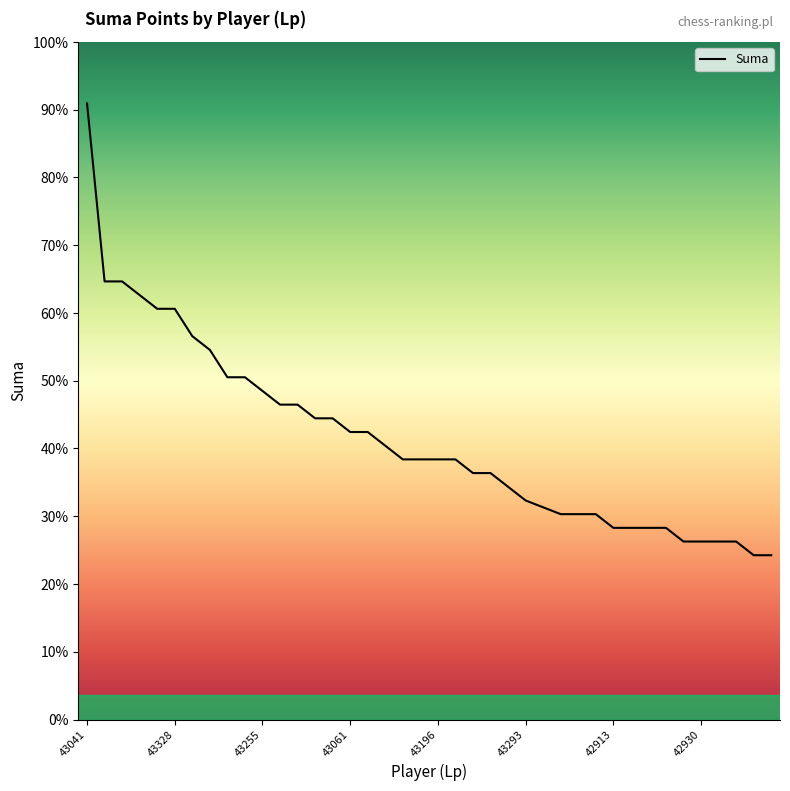

Is this an area chart (filled region under the line)?

Yes